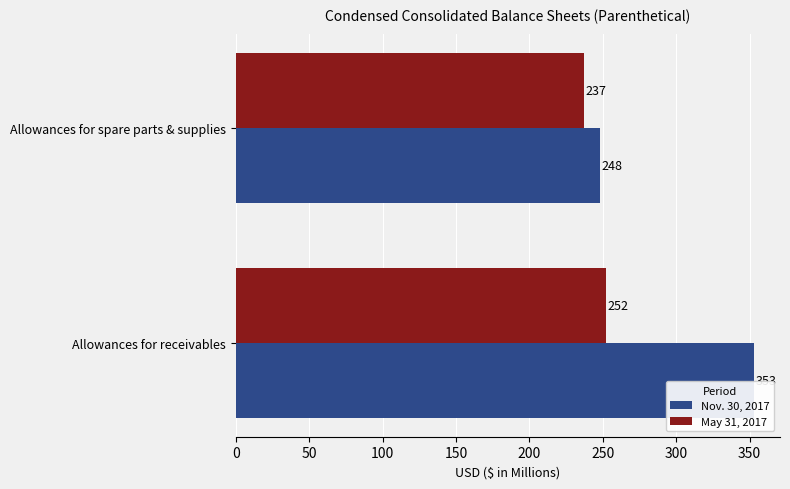

Is the value of May 31, 2017 at Allowances for receivables greater than the value of Nov. 30, 2017 at Allowances for receivables?

No